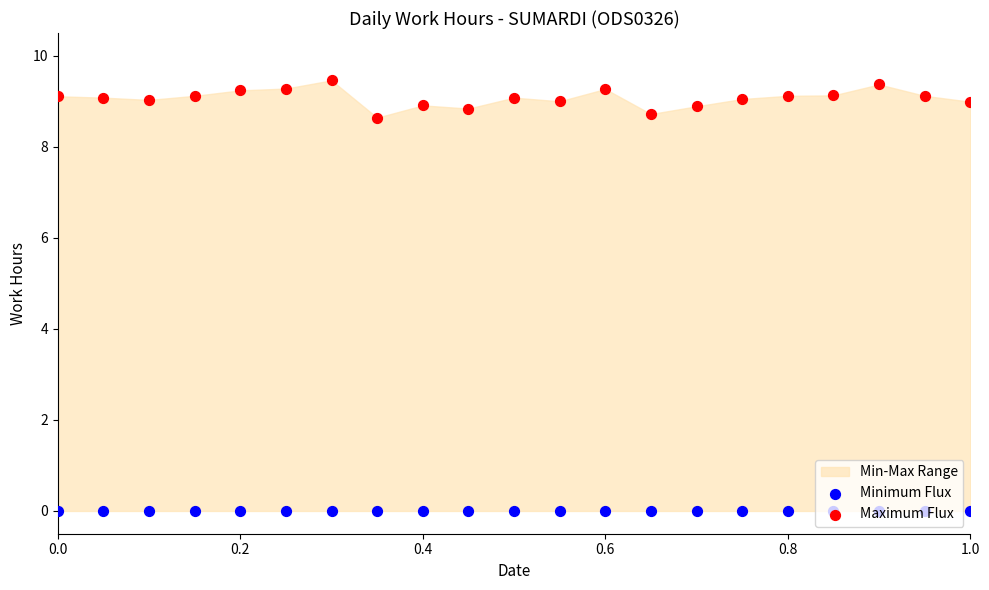

Which series has the largest Y range (max minus min)?

Maximum Flux